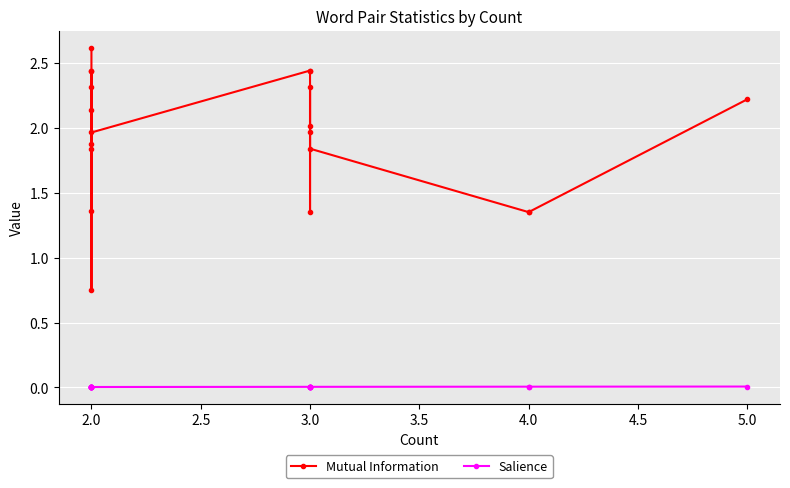

Between 5.0 and 5.5, which series saw the biggest shift?

Mutual Information